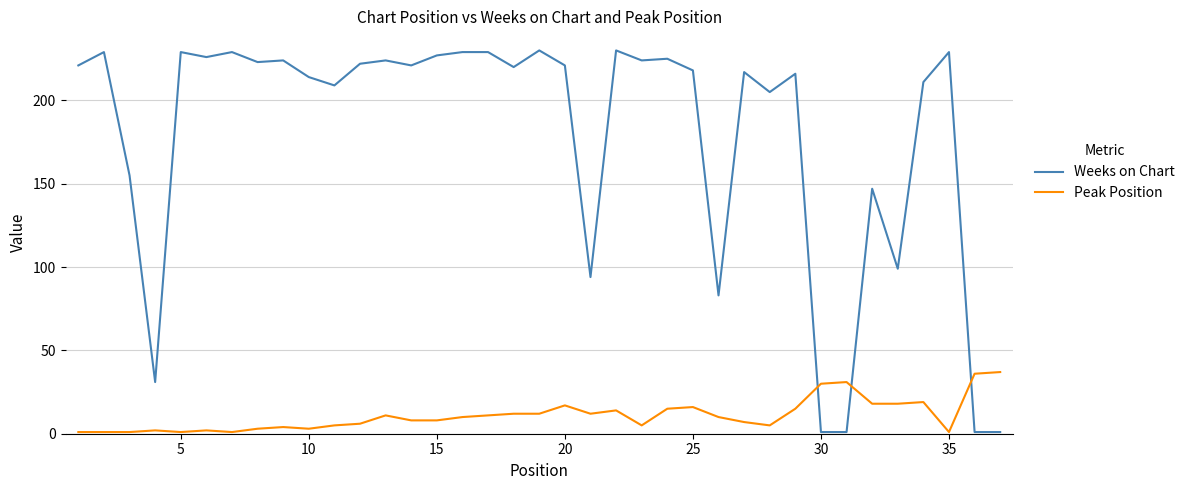

Rank the series by their average value, from highest to lowest.

Weeks on Chart, Peak Position